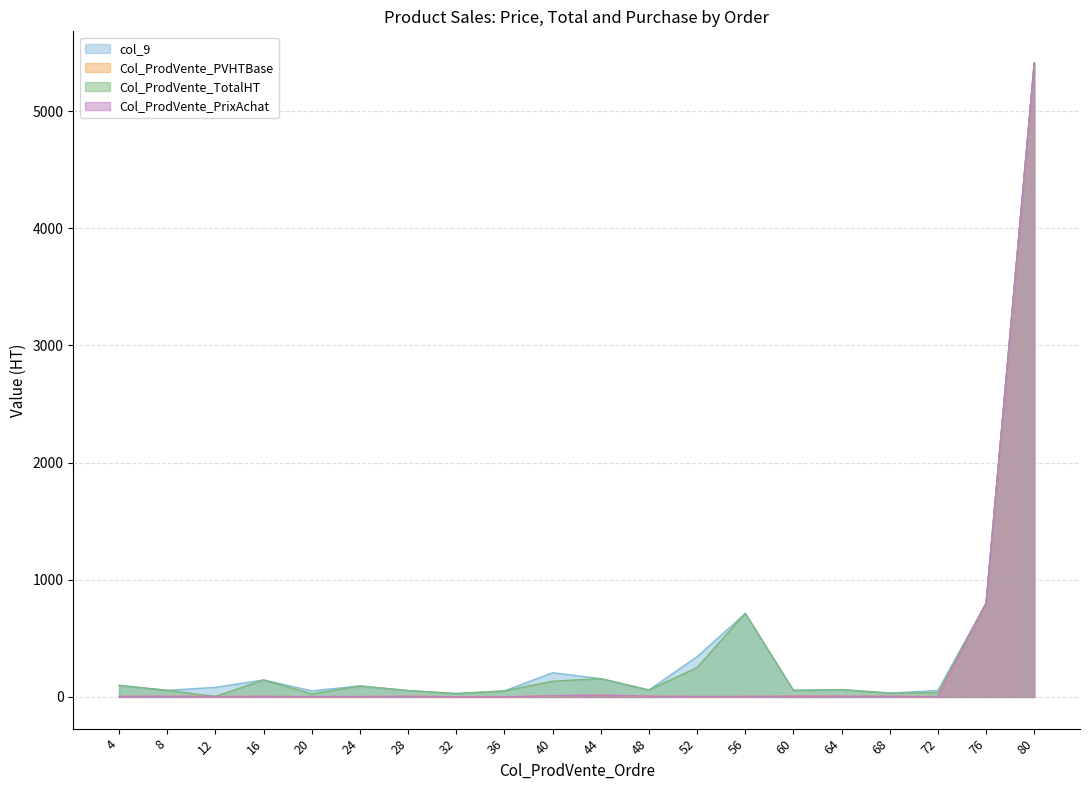

What is the difference between the maximum and minimum values in the Col_ProdVente_TotalHT series?

5405.9